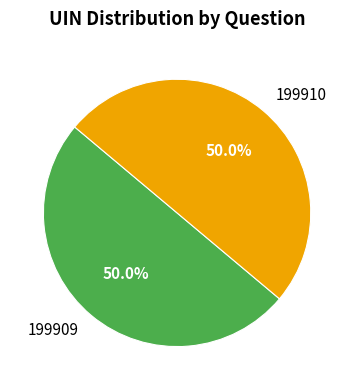

Count the number of slices in the pie.

2